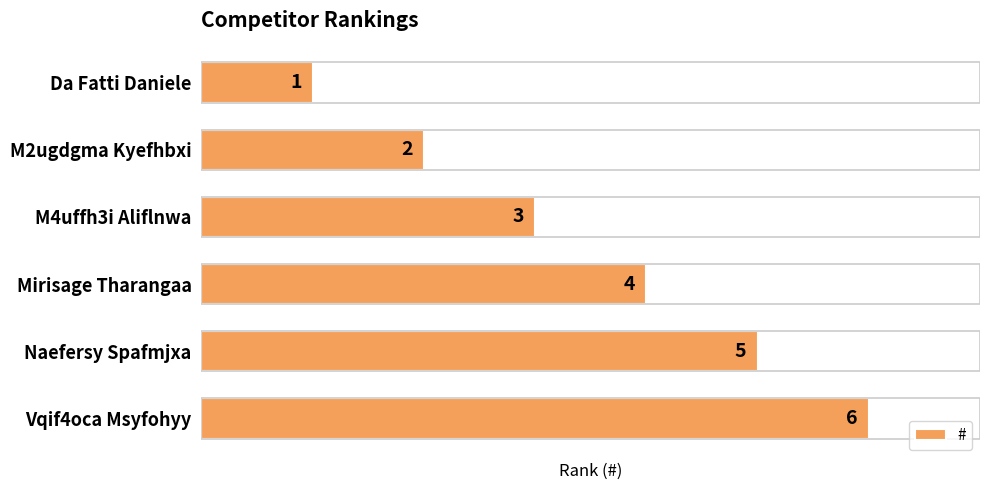

True or false: the data shows 6 at Vqif4oca Msyfohyy.

True